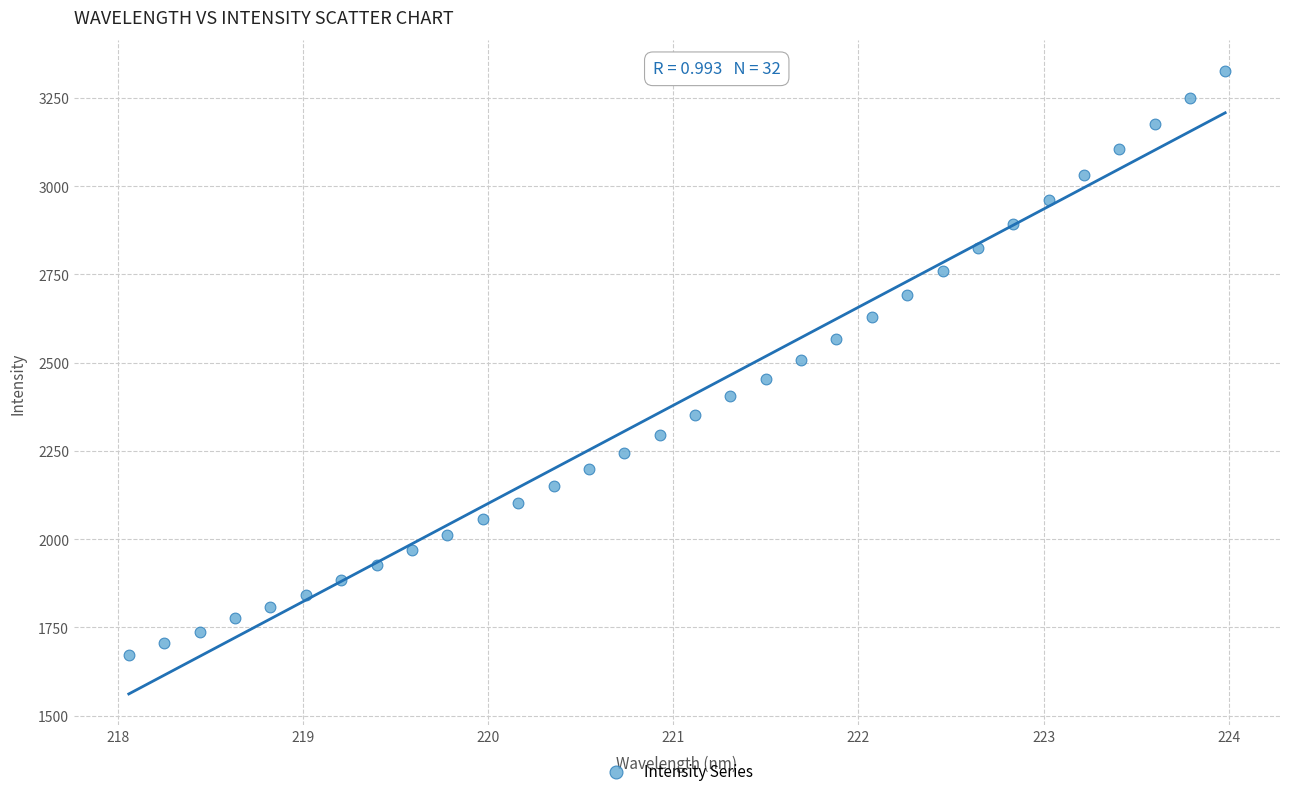

What is the range of Y values (max minus min)?

1654.6